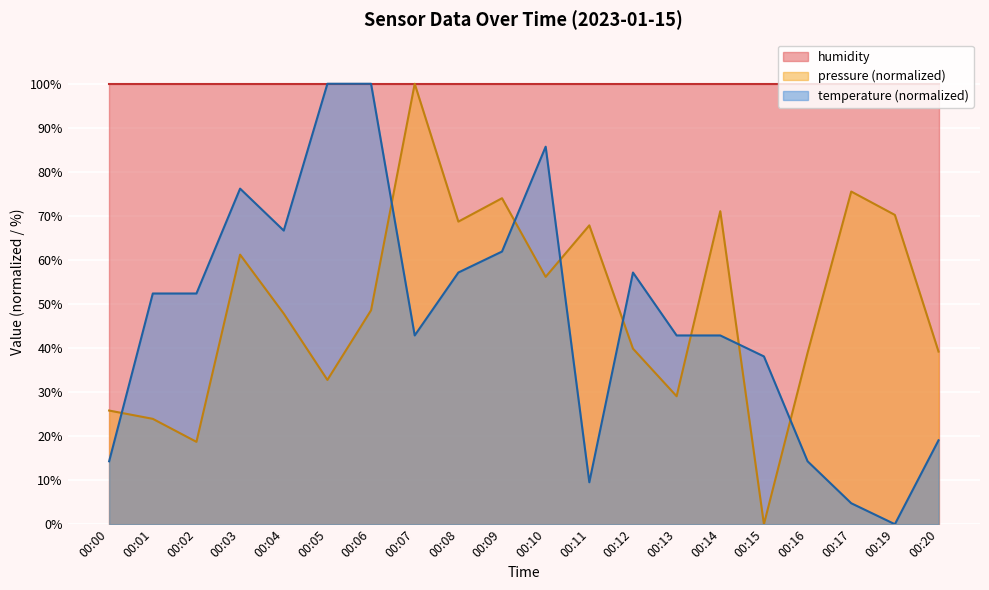

After their last crossing, which series has the higher values: pressure (normalized) or temperature (normalized)?

pressure (normalized)